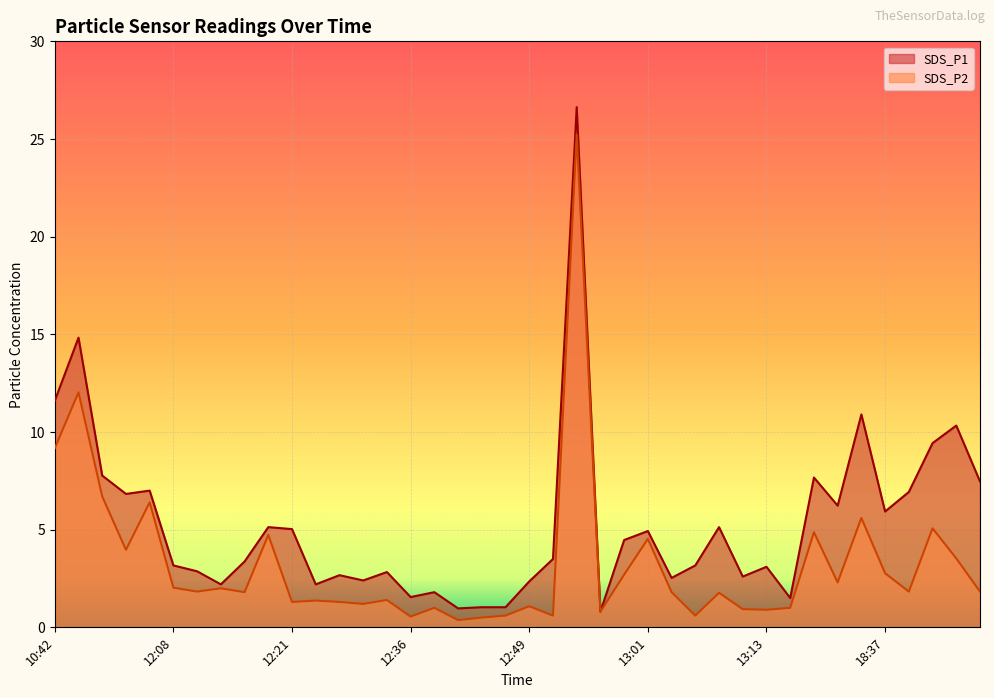

True or false: SDS_P2 and SDS_P1 intersect in this chart.

False